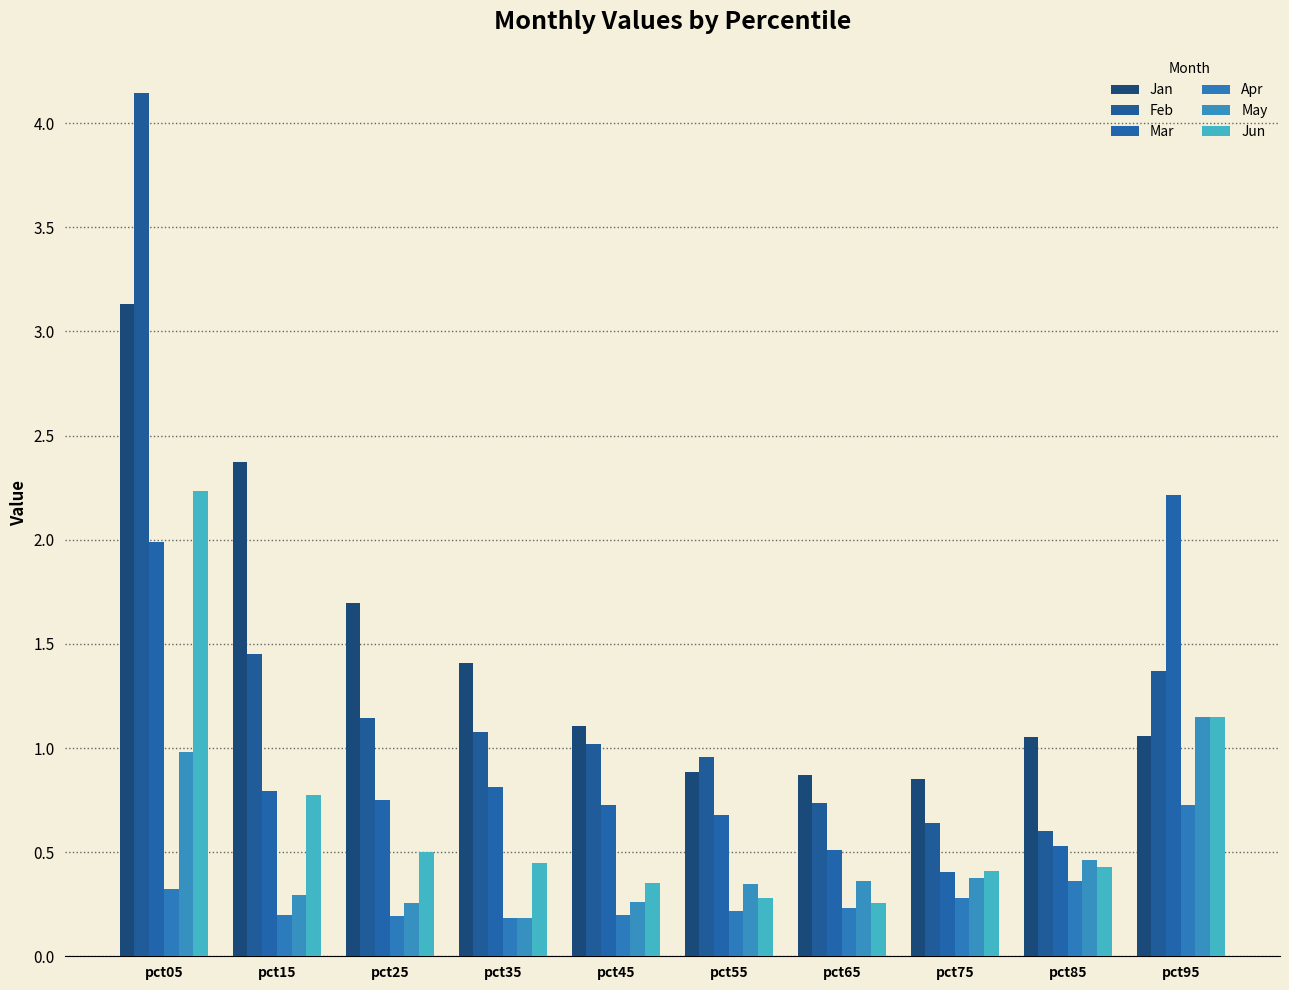

What is the value of the May bar at the 4th from the left?

0.2